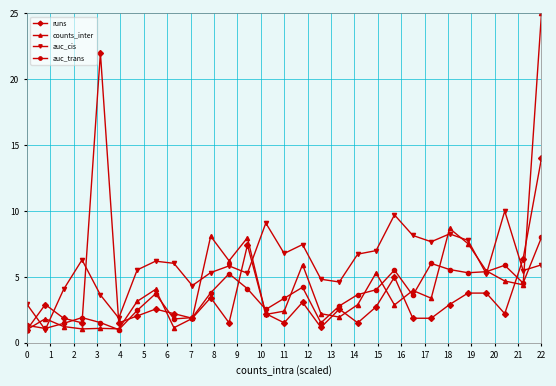

How many times do auc_cis and runs cross each other?

7